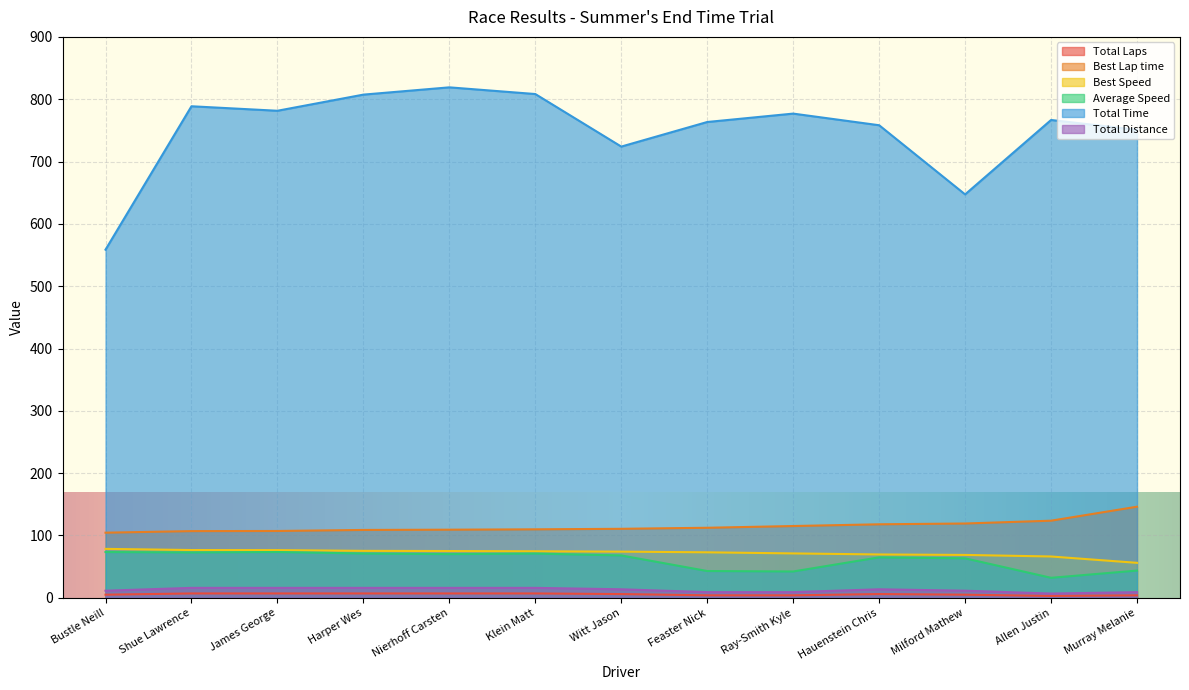

Reading left to right, list all the values displayed in this chart.

Total Laps: Bustle Neill=5.0	Shue Lawrence=7.0	James George=7.0	Harper Wes=7.0	Nierhoff Carsten=7.0	Klein Matt=7.0	Witt Jason=6.0	Feaster Nick=4.0	Ray-Smith Kyle=4.0	Hauenstein Chris=6.0	Milford Mathew=5.0	Allen Justin=3.0	Murray Melanie=4.0
Best Lap time: Bustle Neill=104.5	Shue Lawrence=107.0	James George=107.2	Harper Wes=108.9	Nierhoff Carsten=109.3	Klein Matt=109.9	Witt Jason=110.7	Feaster Nick=112.4	Ray-Smith Kyle=115.2	Hauenstein Chris=118.0	Milford Mathew=119.2	Allen Justin=123.7	Murray Melanie=146.2
Best Speed: Bustle Neill=78.5	Shue Lawrence=76.7	James George=76.5	Harper Wes=75.3	Nierhoff Carsten=75.1	Klein Matt=74.7	Witt Jason=74.1	Feaster Nick=73.0	Ray-Smith Kyle=71.2	Hauenstein Chris=69.6	Milford Mathew=68.8	Allen Justin=66.3	Murray Melanie=56.1
Average Speed: Bustle Neill=73.4	Shue Lawrence=72.8	James George=73.5	Harper Wes=71.1	Nierhoff Carsten=70.1	Klein Matt=71.0	Witt Jason=68.0	Feaster Nick=43.0	Ray-Smith Kyle=42.2	Hauenstein Chris=64.9	Milford Mathew=63.4	Allen Justin=32.1	Murray Melanie=43.7
Total Time: Bustle Neill=558.6	Shue Lawrence=788.7	James George=781.5	Harper Wes=807.4	Nierhoff Carsten=819.0	Klein Matt=808.3	Witt Jason=724.0	Feaster Nick=763.4	Ray-Smith Kyle=776.9	Hauenstein Chris=758.2	Milford Mathew=647.3	Allen Justin=766.7	Murray Melanie=750.9
Total Distance: Bustle Neill=11.4	Shue Lawrence=16.0	James George=16.0	Harper Wes=16.0	Nierhoff Carsten=16.0	Klein Matt=16.0	Witt Jason=13.7	Feaster Nick=9.1	Ray-Smith Kyle=9.1	Hauenstein Chris=13.7	Milford Mathew=11.4	Allen Justin=6.8	Murray Melanie=9.1